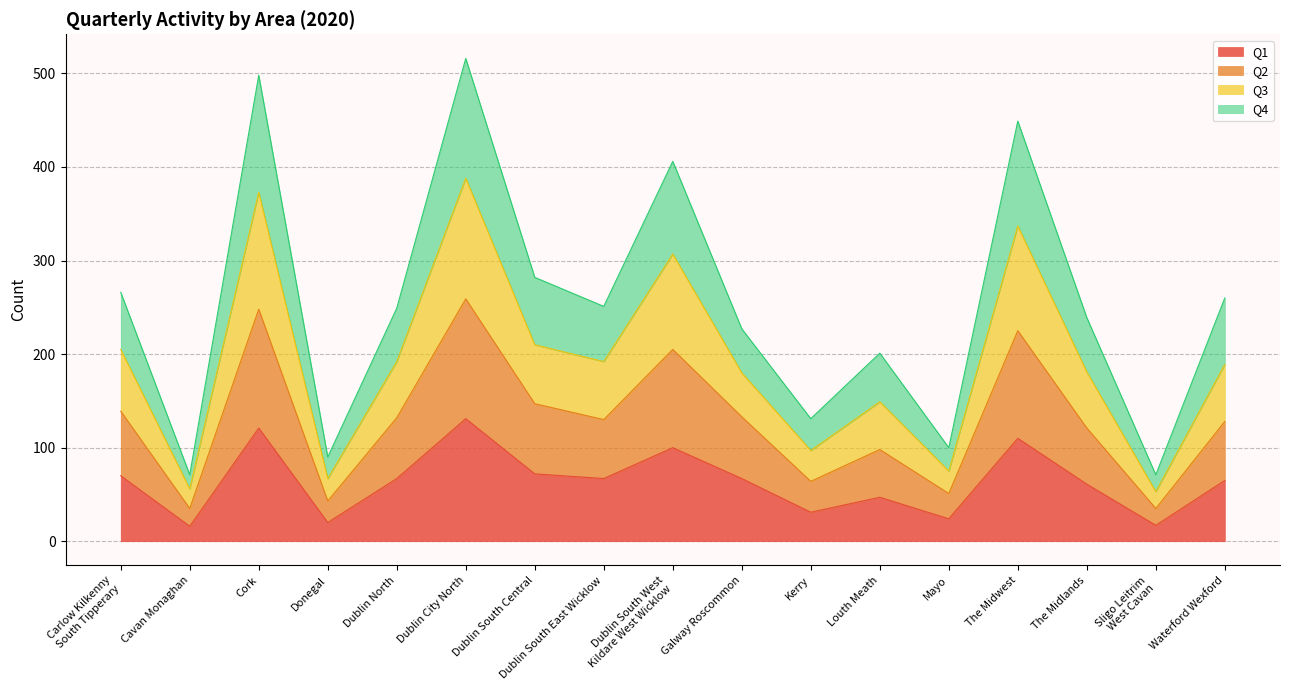

Rank the series by their maximum value, from lowest to highest.

Q1, Q2, Q4, Q3